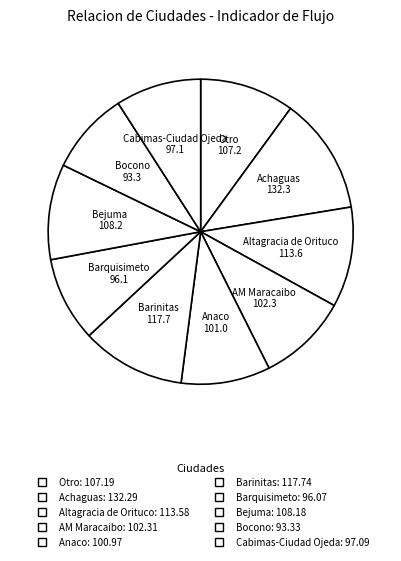

Is it true that Anaco is 20% of the pie?

False